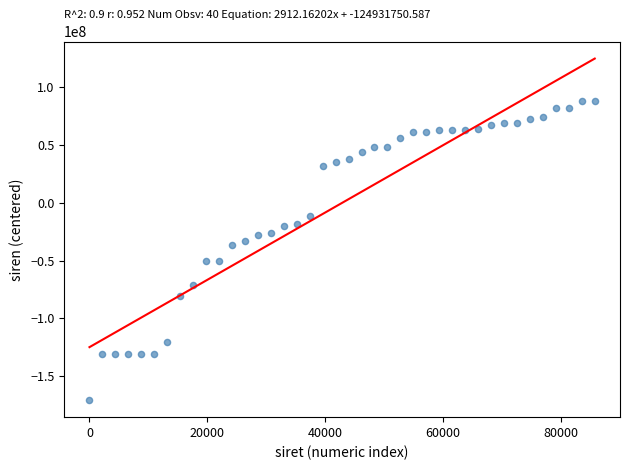

What Y value in the scatter plot is closest to -41101180?

-36108223.2